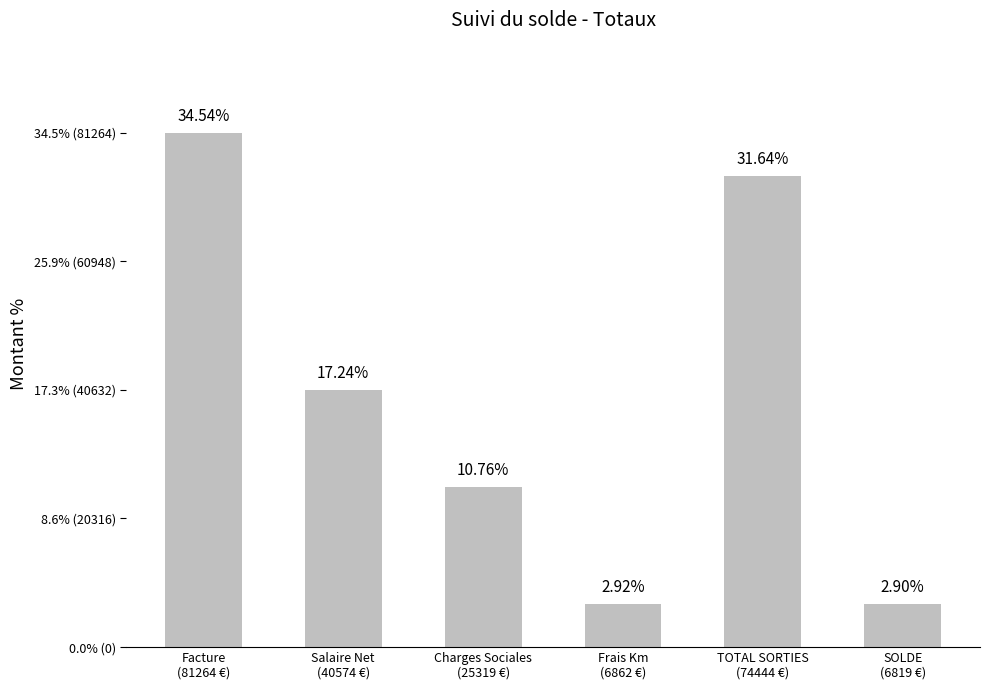

What position from the left is Charges Sociales
(25319 €)?

3